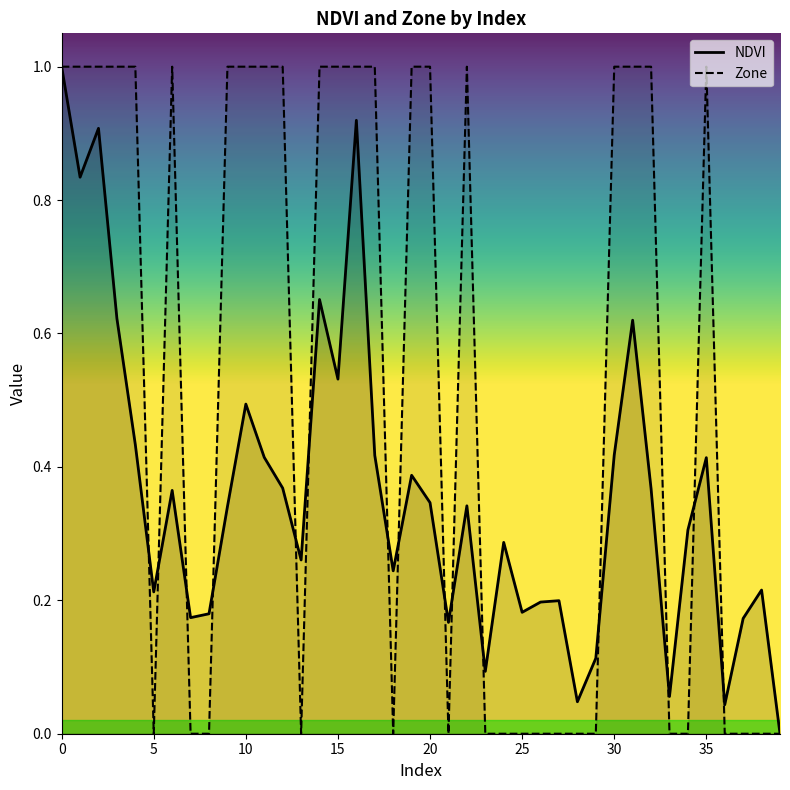

Is it true that NDVI equals 0.4 at 32?

True